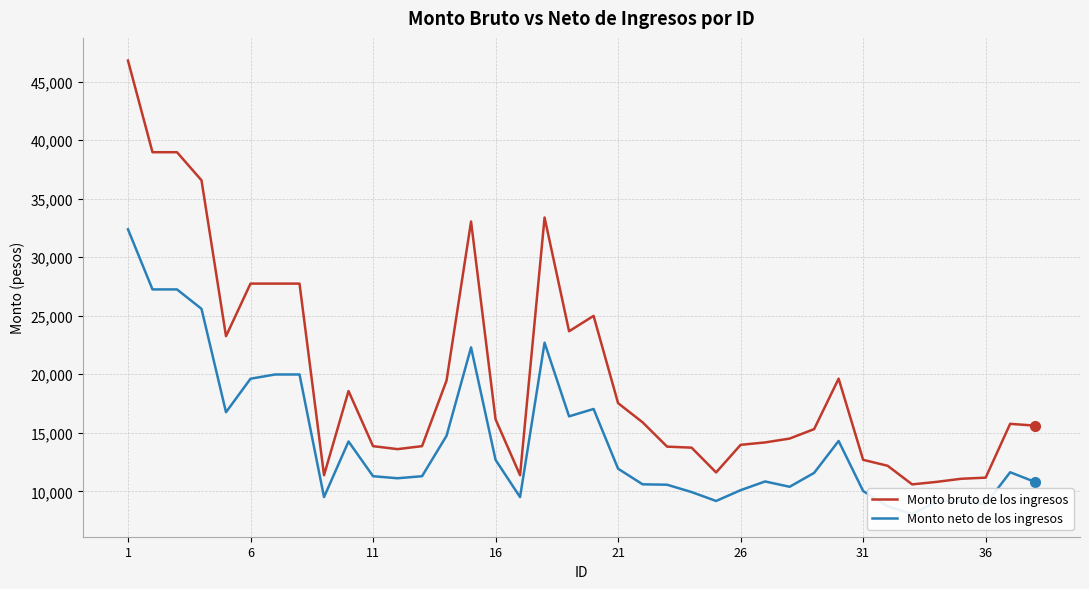

True or false: Monto neto de los ingresos has more than 1 interior local peaks.

True